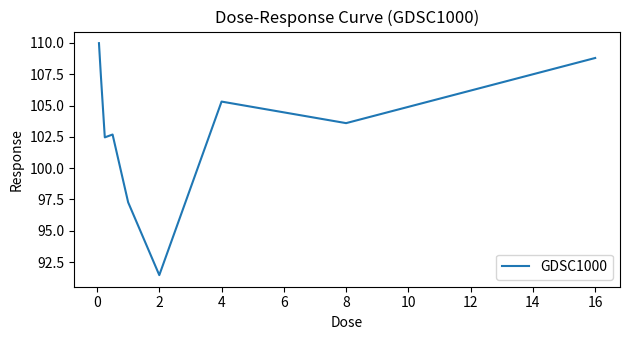

What is the smallest value displayed?

91.5